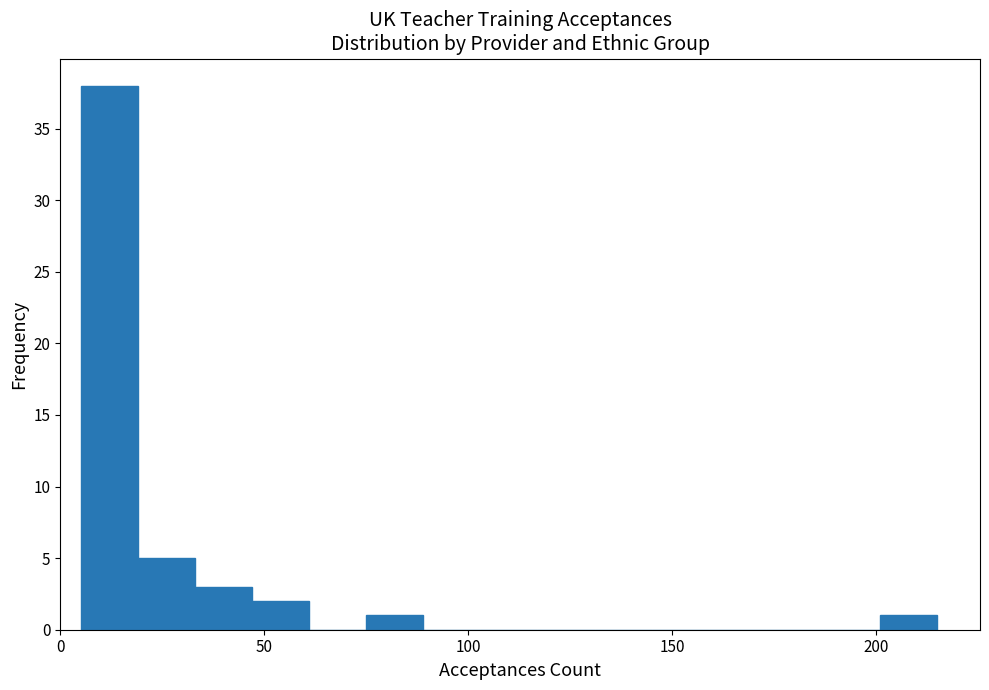

Read against the x-axis, roughly where is the centre of the tallest bar?

10